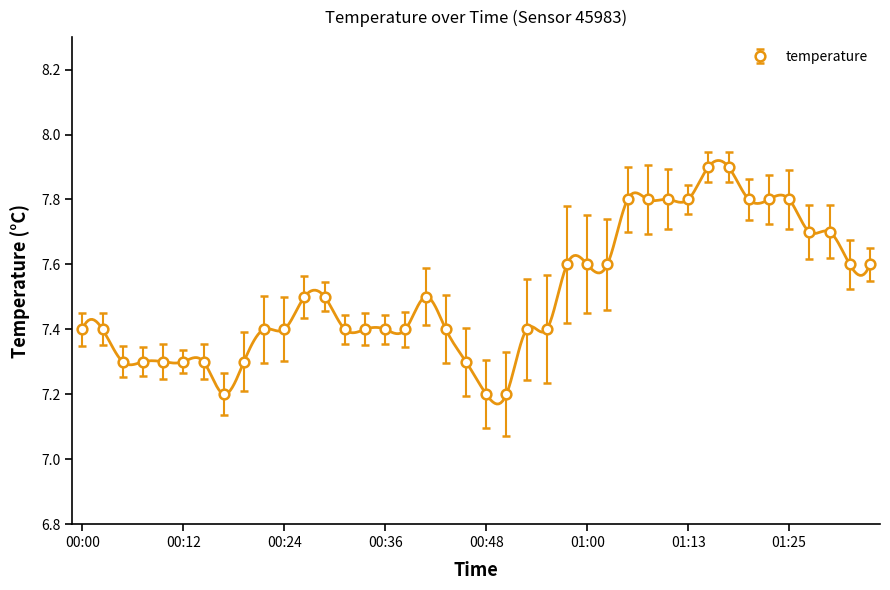

What value does the data have at 00:02?

7.4